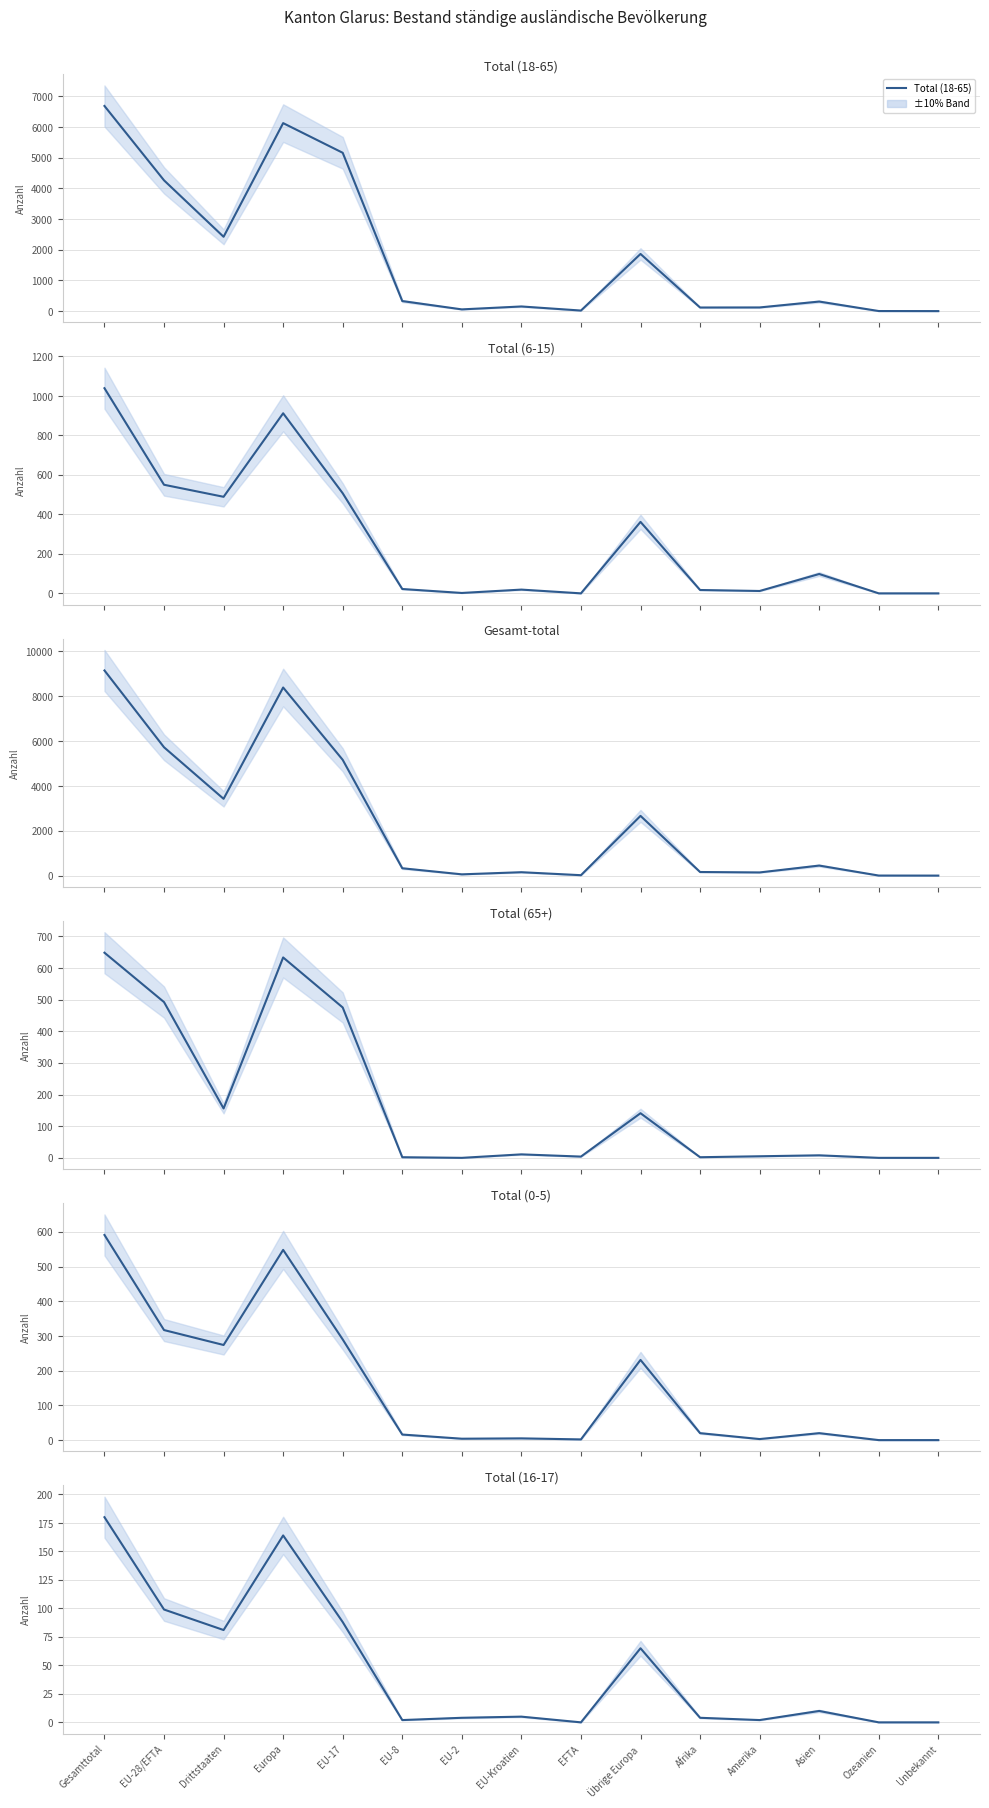

What is the value of the Total (0-5) point at the 12th from the left?

3